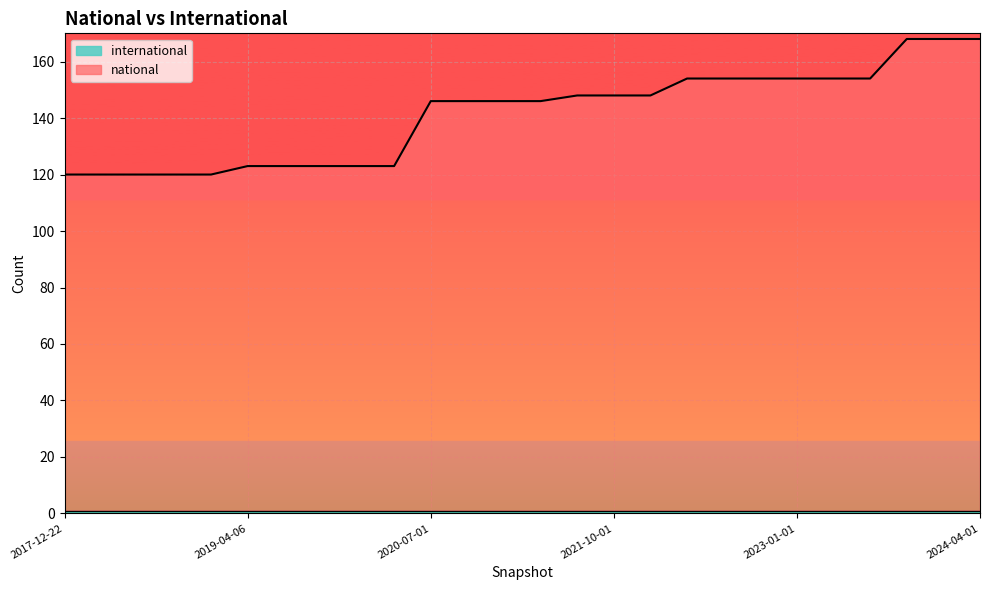

What position from the left is 2021-07-01?

15